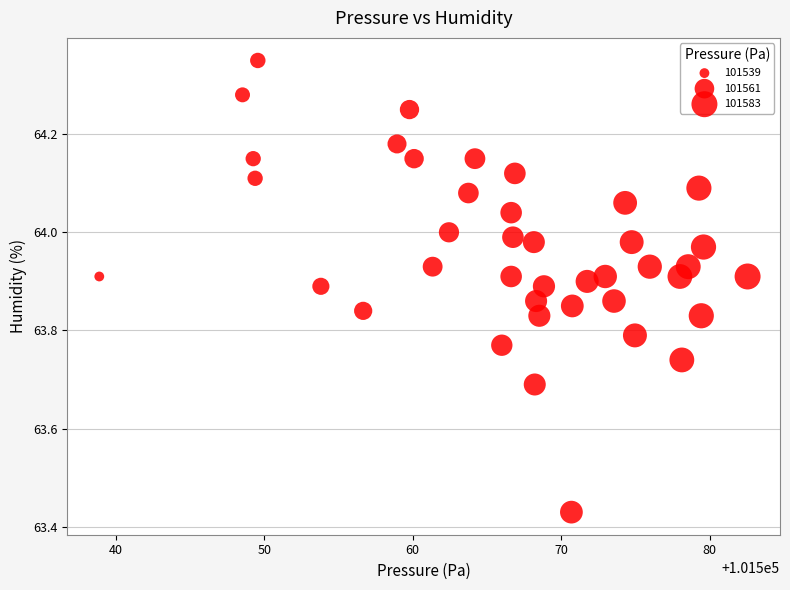

What is the range of Y values (max minus min)?

0.9